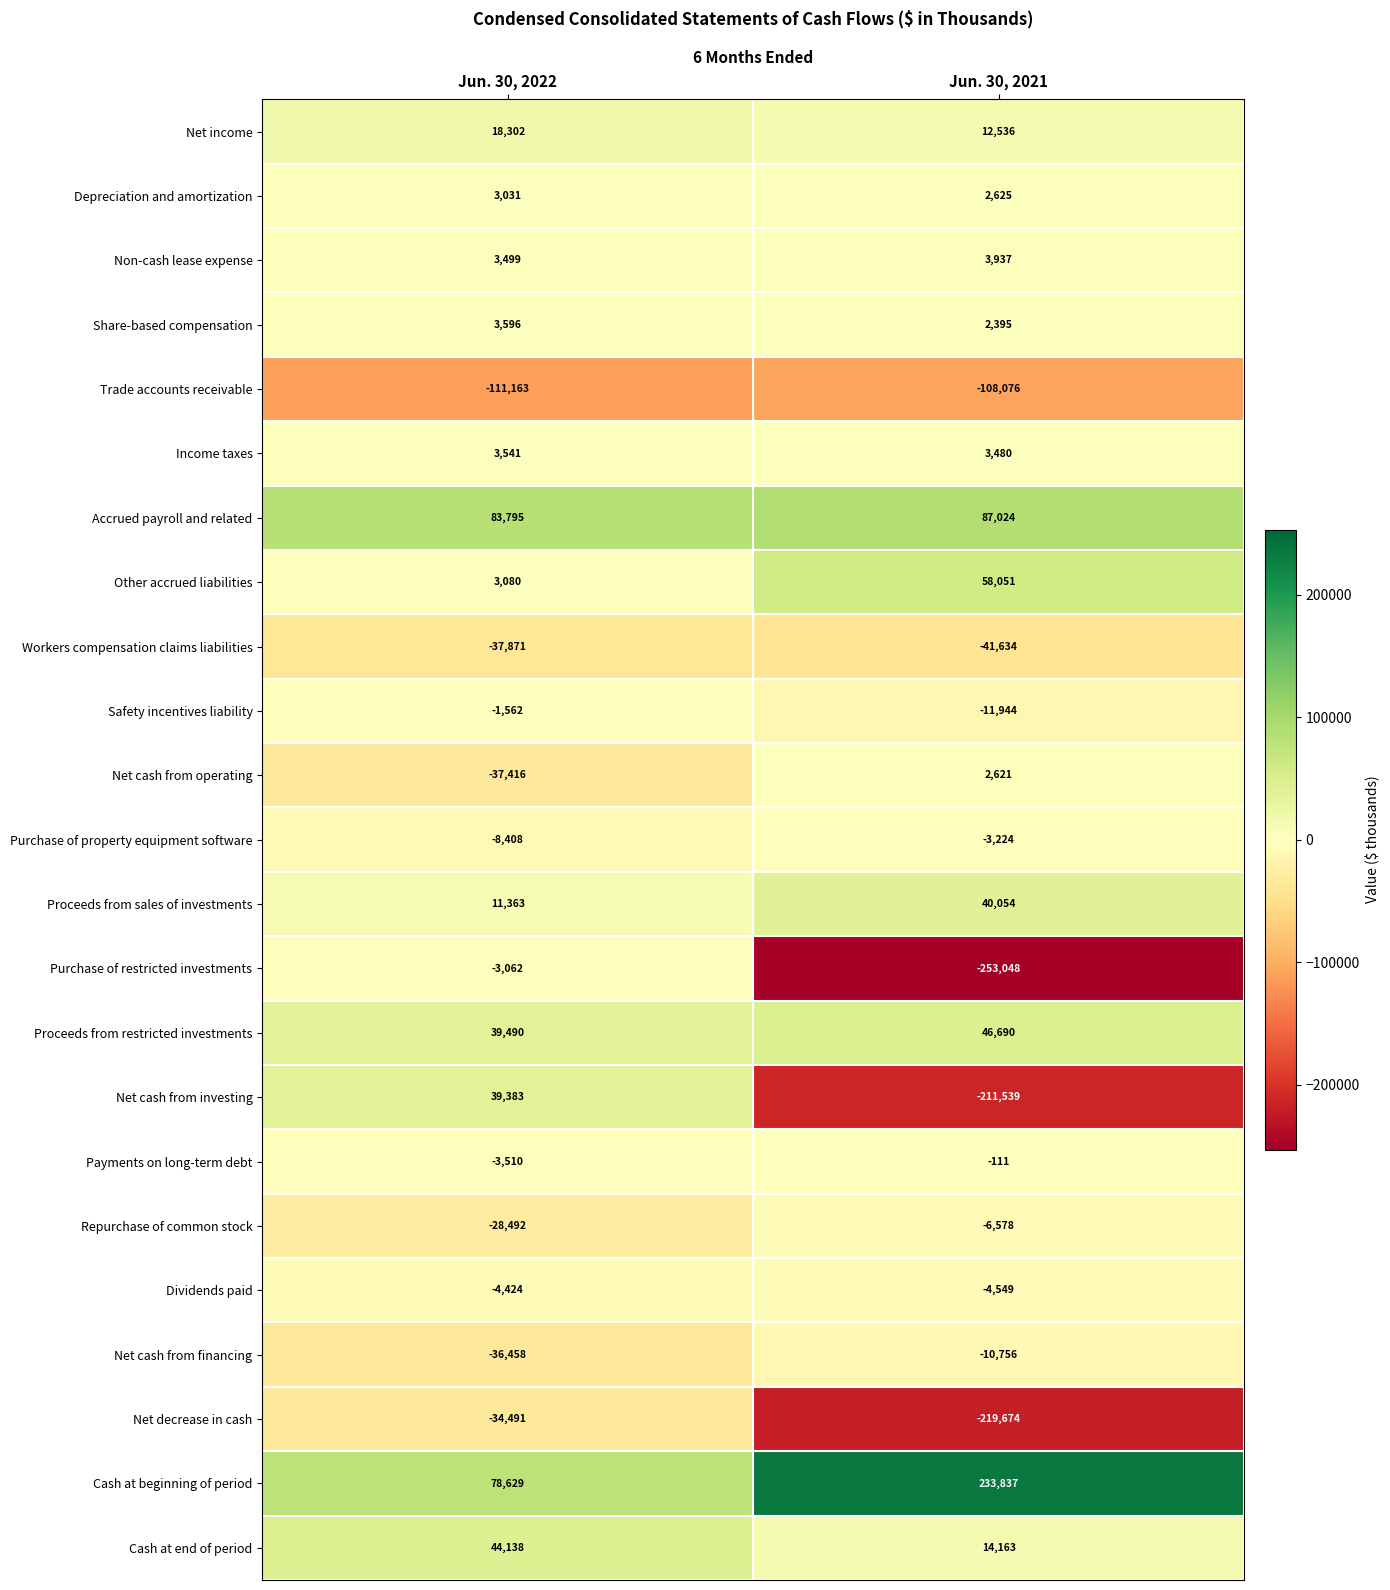

Rank the series by their maximum value, from highest to lowest.

Cash at beginning of period, Accrued payroll and related, Other accrued liabilities, Proceeds from restricted investments, Cash at end of period, Proceeds from sales of investments, Net cash from investing, Net income, Non-cash lease expense, Share-based compensation, Income taxes, Depreciation and amortization, Net cash from operating, Payments on long-term debt, Safety incentives liability, Purchase of restricted investments, Purchase of property equipment software, Dividends paid, Repurchase of common stock, Net cash from financing, Net decrease in cash, Workers compensation claims liabilities, Trade accounts receivable